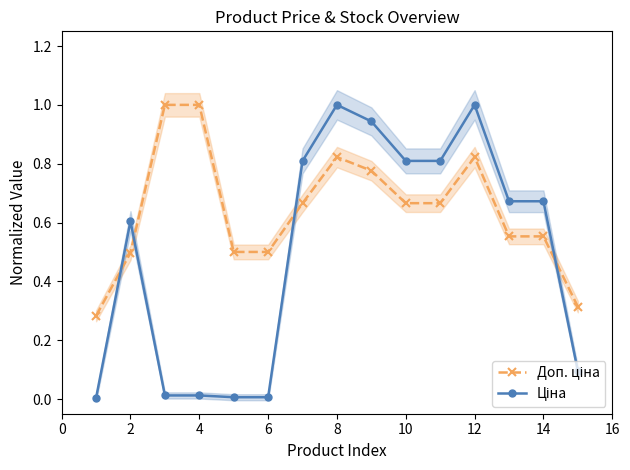

Which series has the largest total across all categories?

Доп. ціна